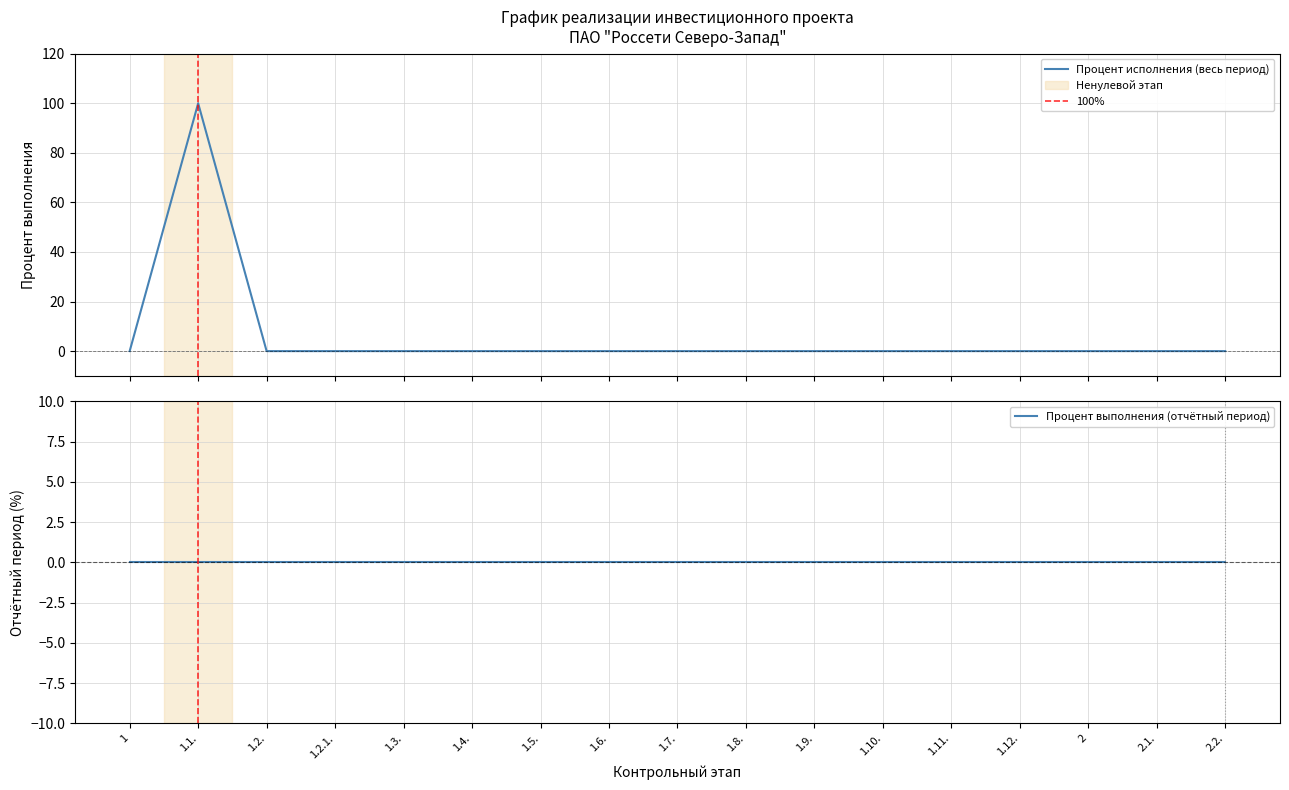

How many values are above zero?

1